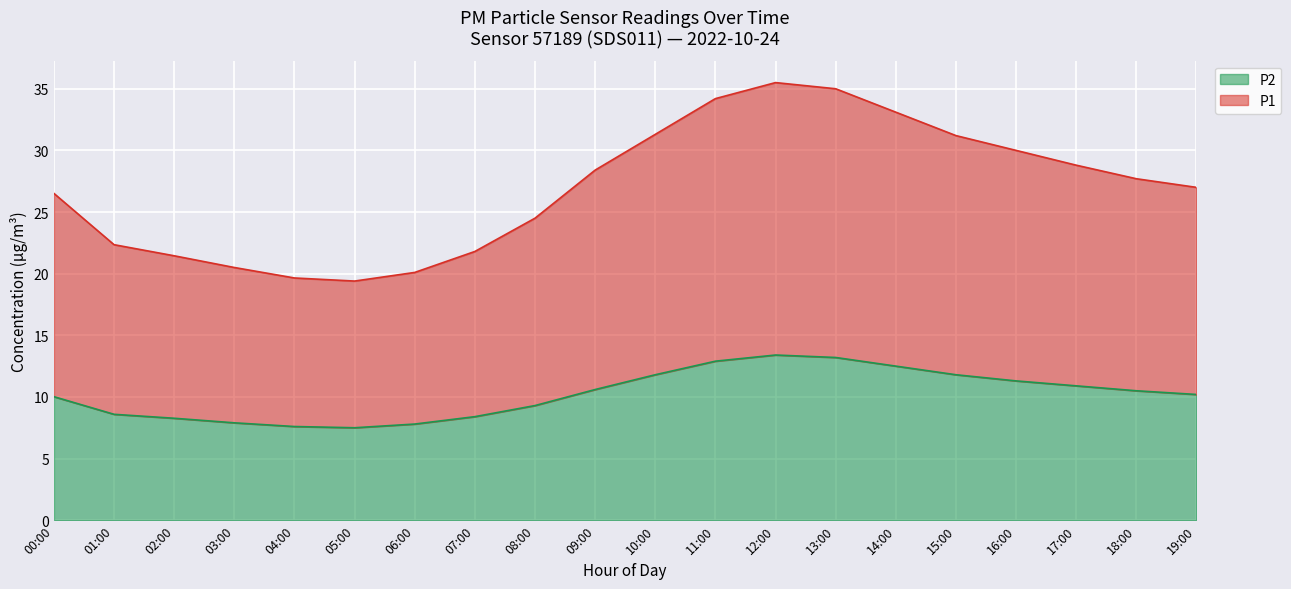

Where is P1 nearest to the value 27?

19:00